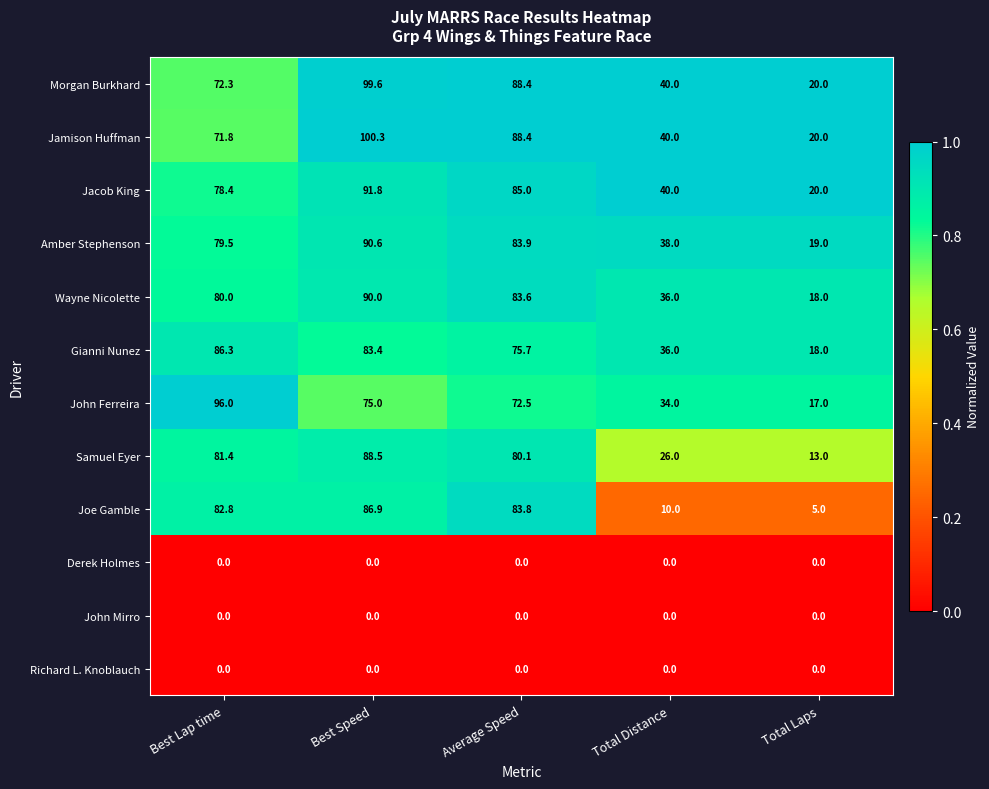

Where does the John Ferreira series first go above 72?

Best Lap time